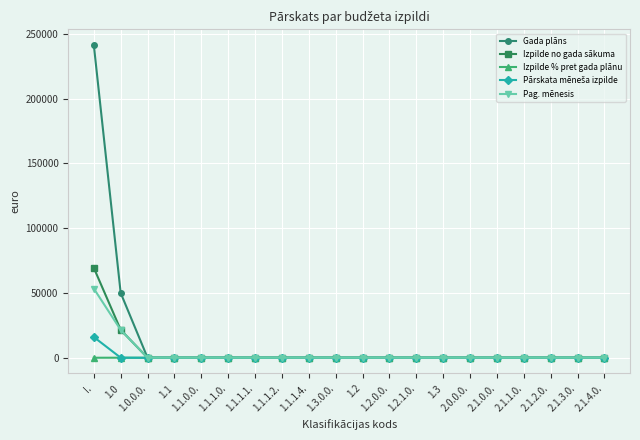

What is the label of the 15th point from the left?

2.0.0.0.